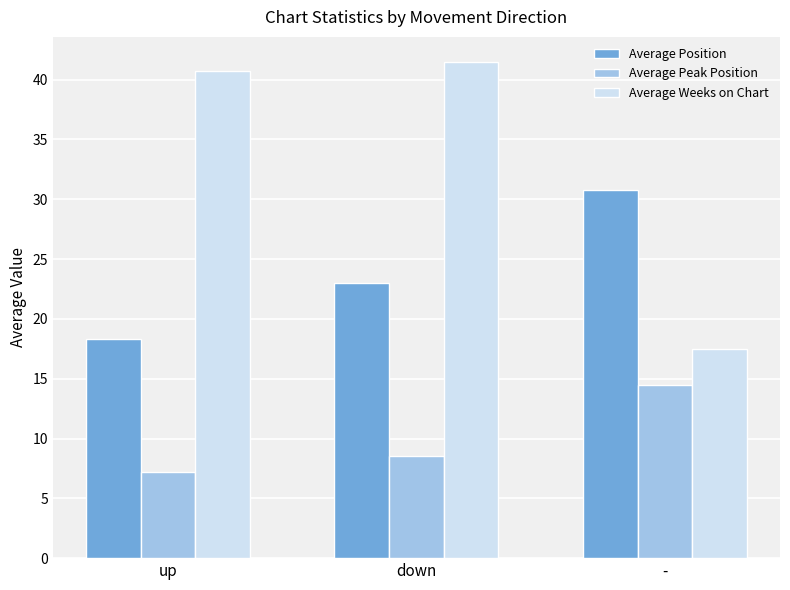

Read the Average Position value at -.

30.8